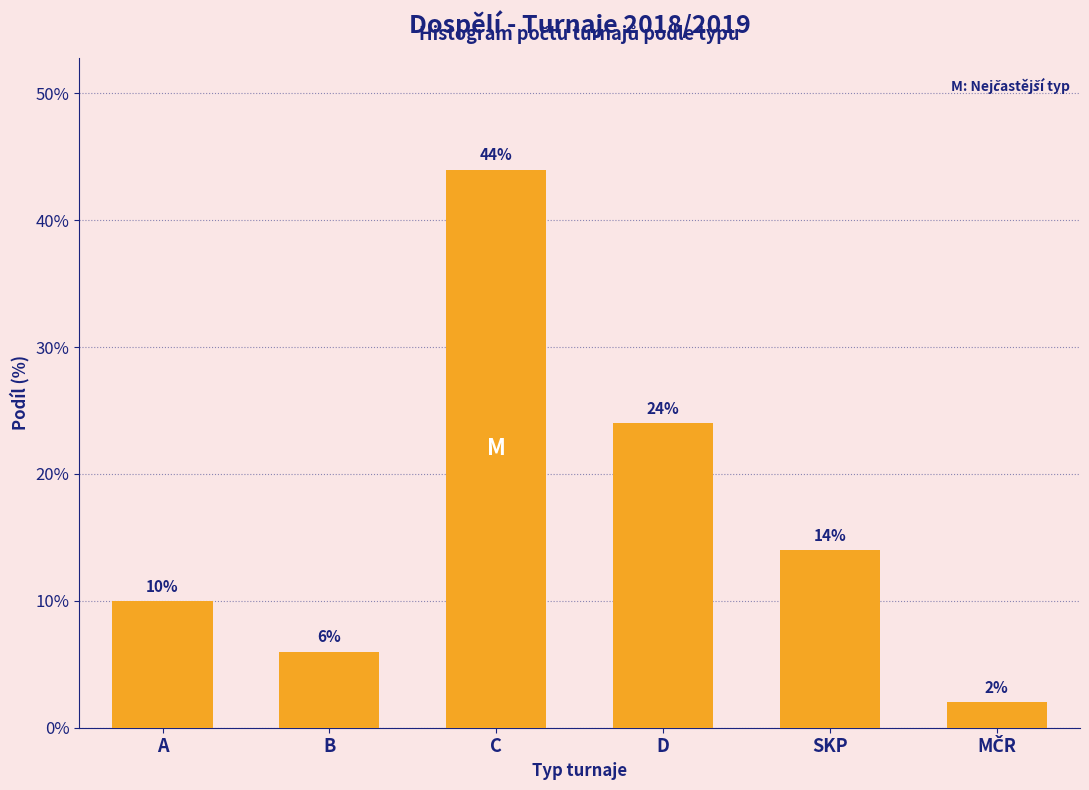

Reading left to right, list all the values displayed in this chart.

10.0	6.0	44.0	24.0	14.0	2.0